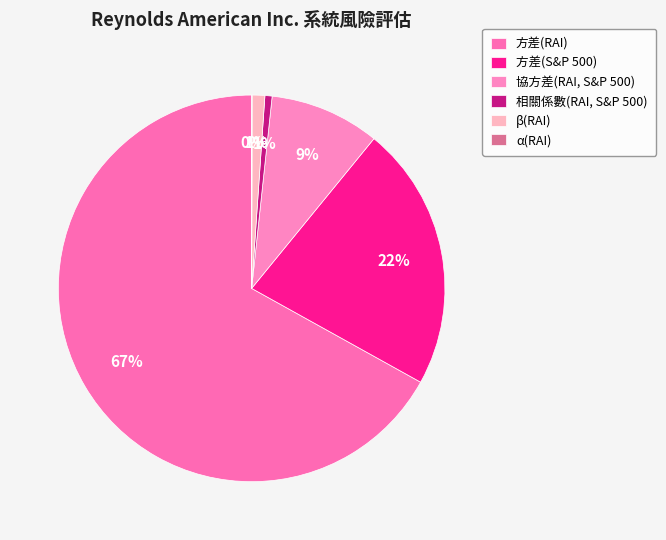

To the nearest percent, what is the difference between the 方差(S&P 500) and 協方差(RAI, S&P 500) slice percentages?

13%